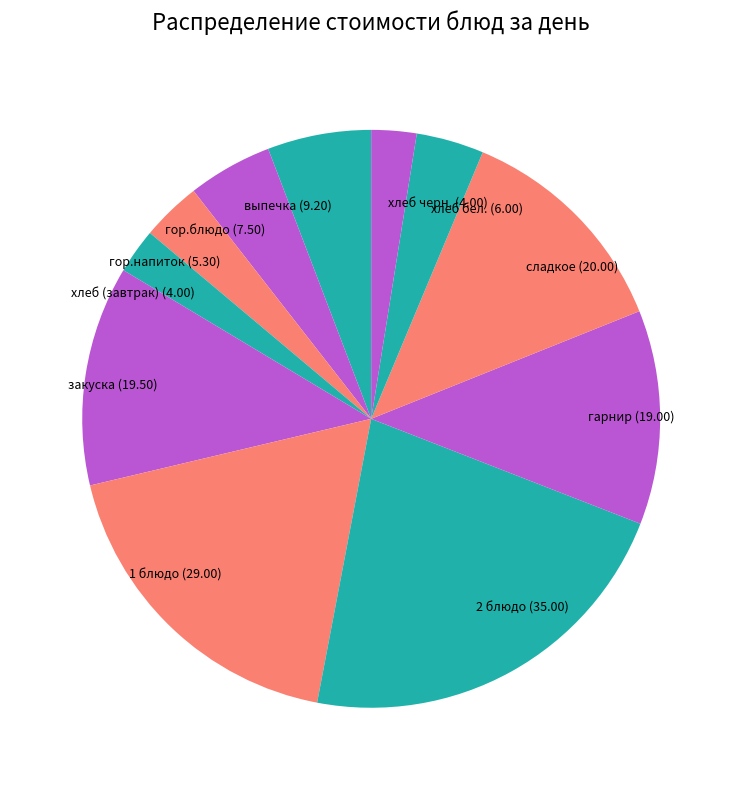

How many segments does this pie chart have?

11